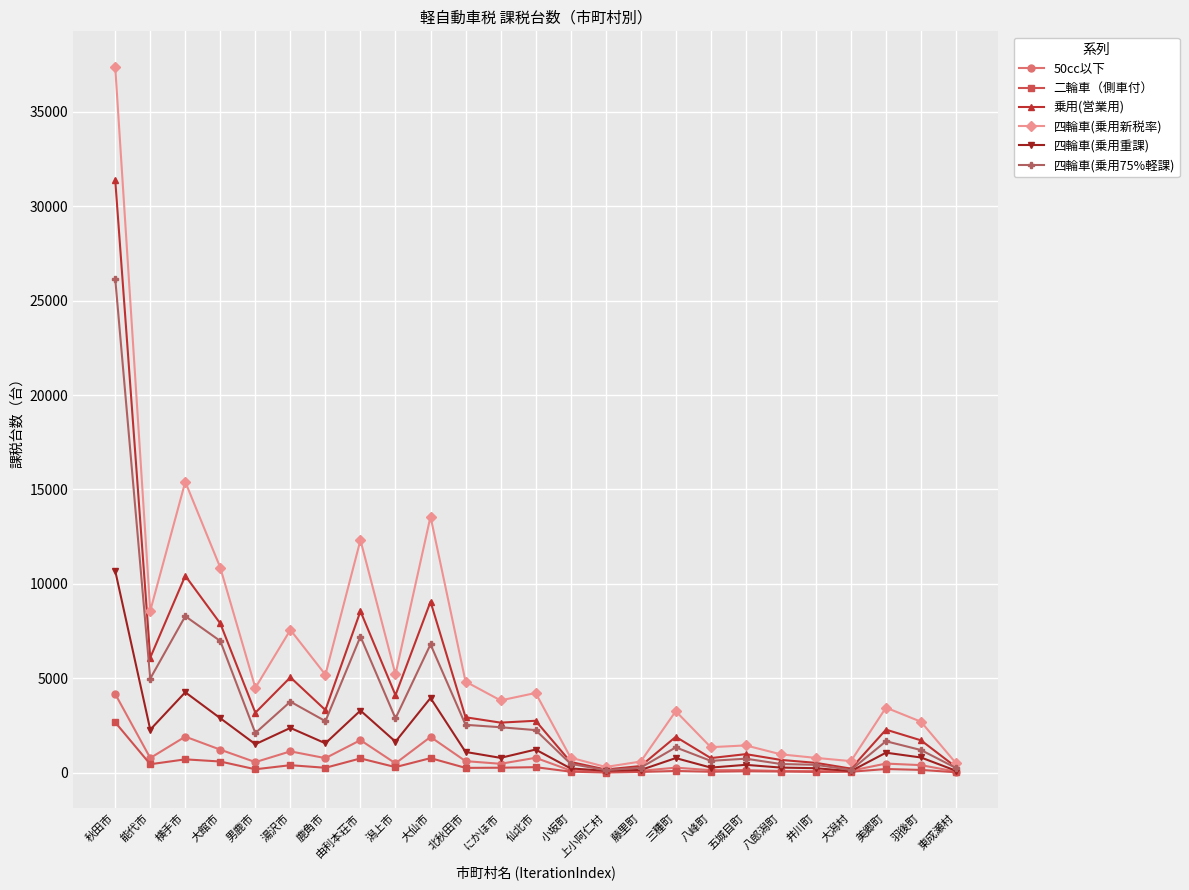

At which category does the chart reach its peak across all series?

秋田市